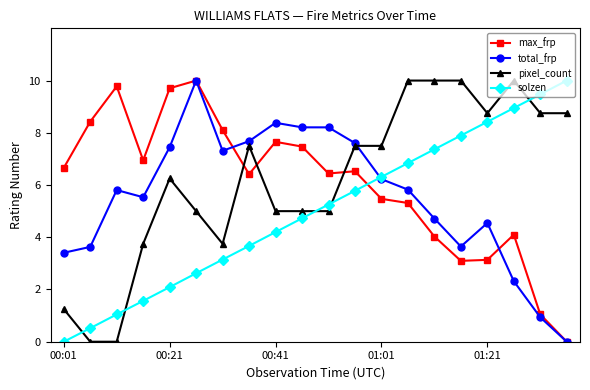

How many positive values does the solzen series have?

19